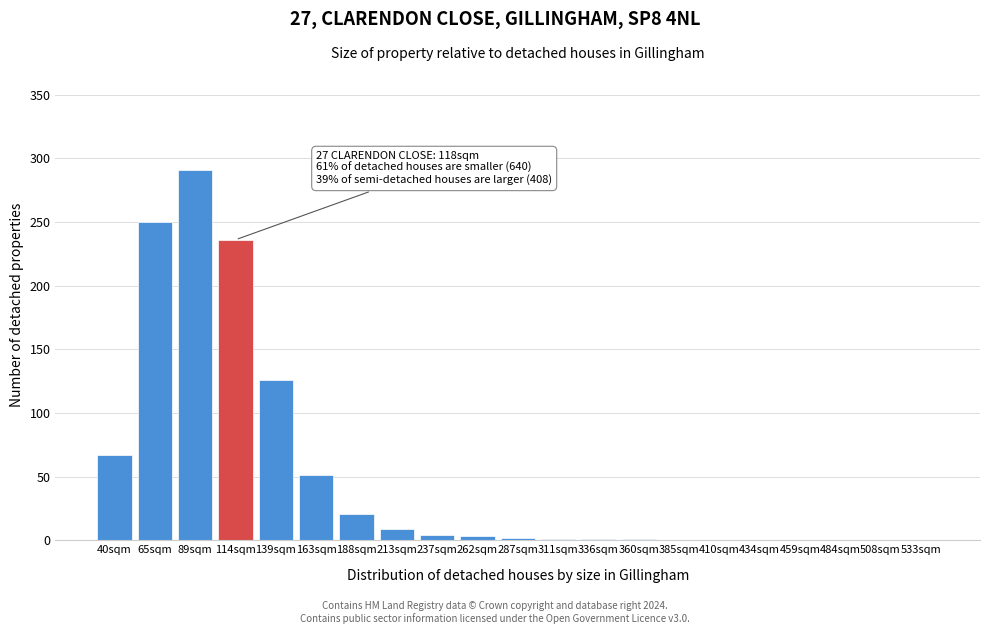

What is the change in value from 65sqm to 484sqm?

-250